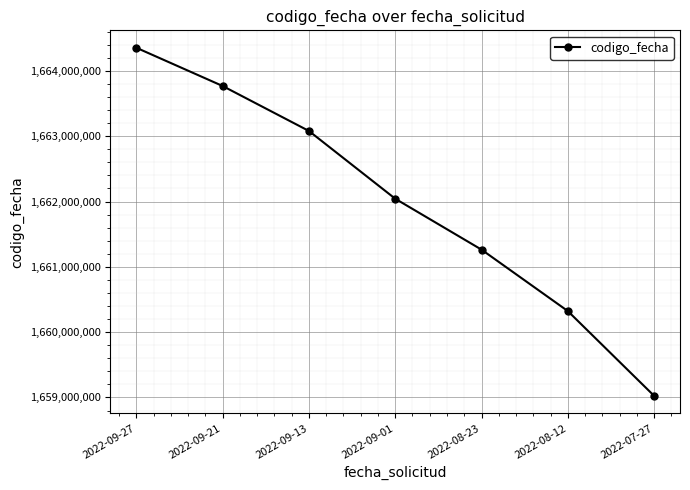

Does the chart display data point markers on the line(s)?

Yes